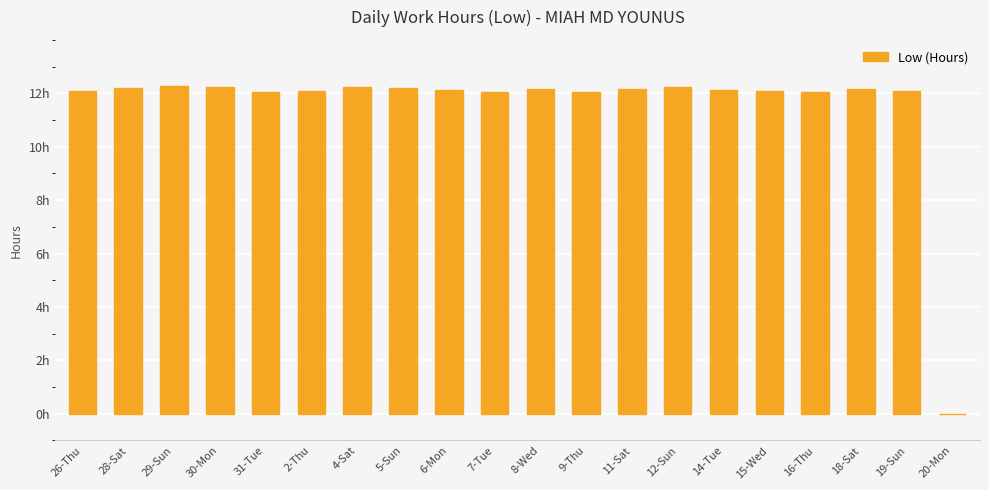

Reading left to right, extract all data points from this chart.

12.1	12.2	12.3	12.2	12.0	12.1	12.2	12.2	12.1	12.1	12.2	12.1	12.2	12.2	12.1	12.1	12.1	12.2	12.1	0.0